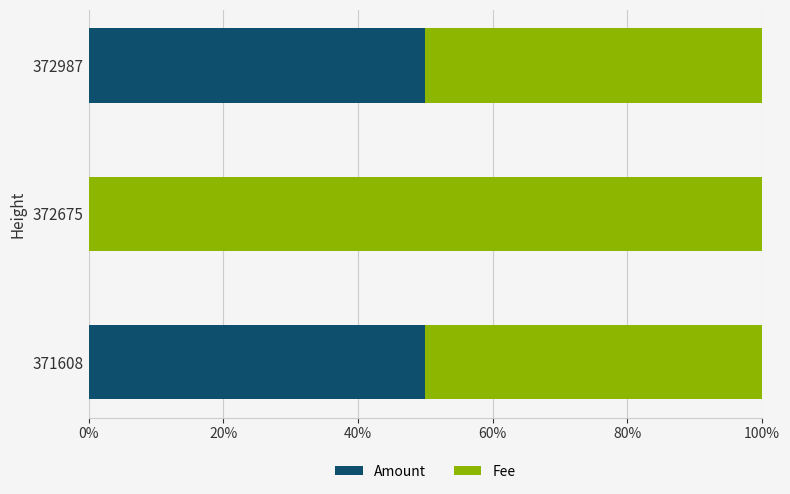

True or false: Amount has a value of 0 at 372675.

True